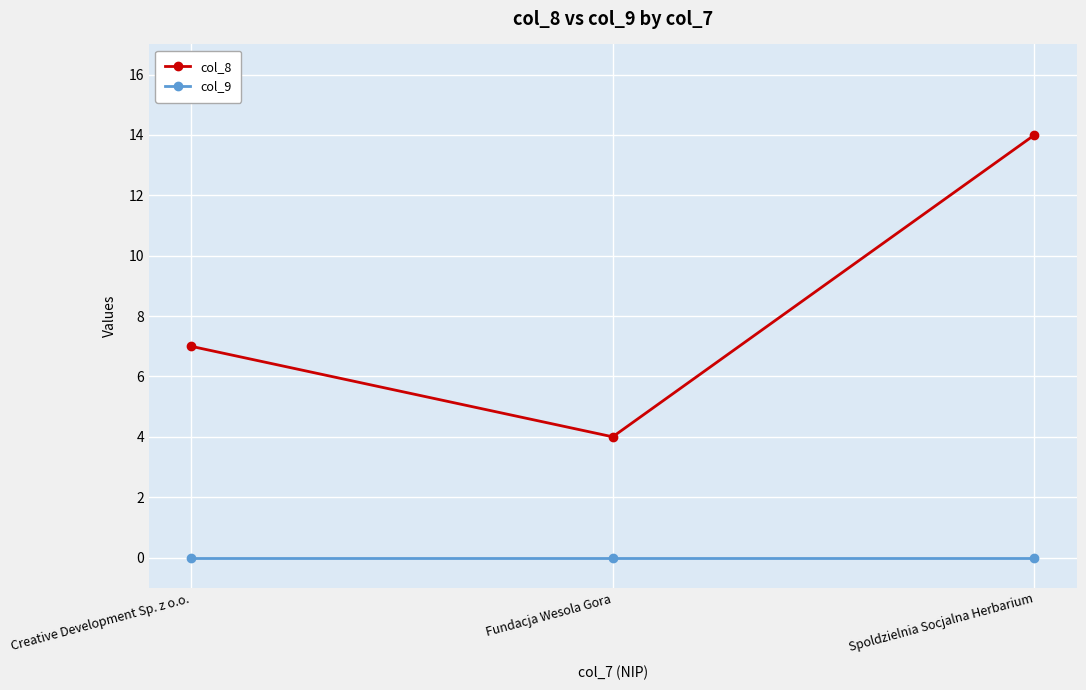

What are all the series names shown in the legend?

col_8, col_9